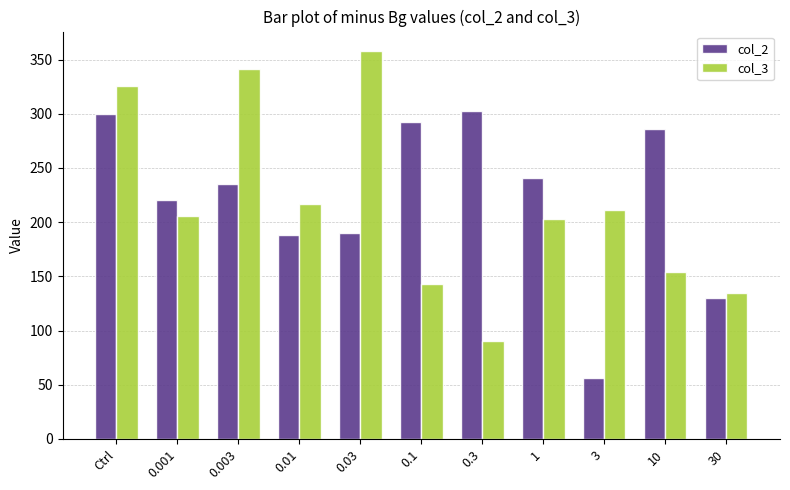

Where does the col_2 series first go above 235?

Ctrl